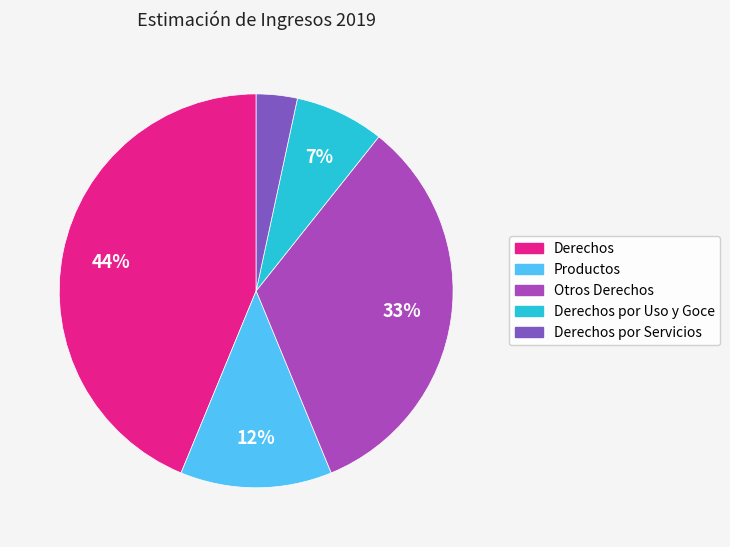

Is there a majority slice in this chart?

No